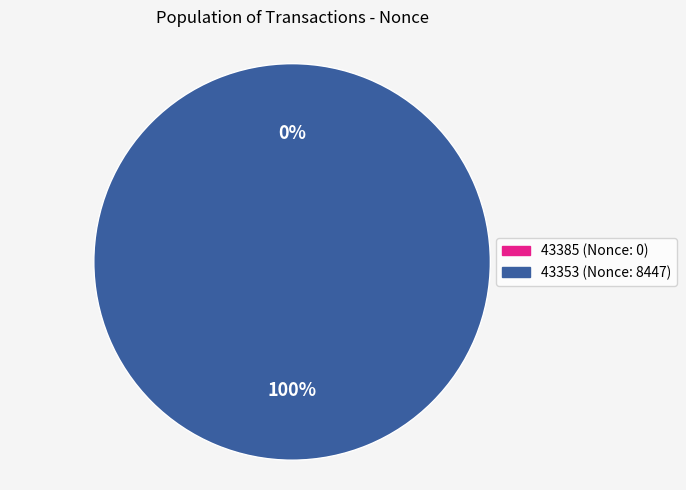

Which category has the smallest portion of the pie?

43385